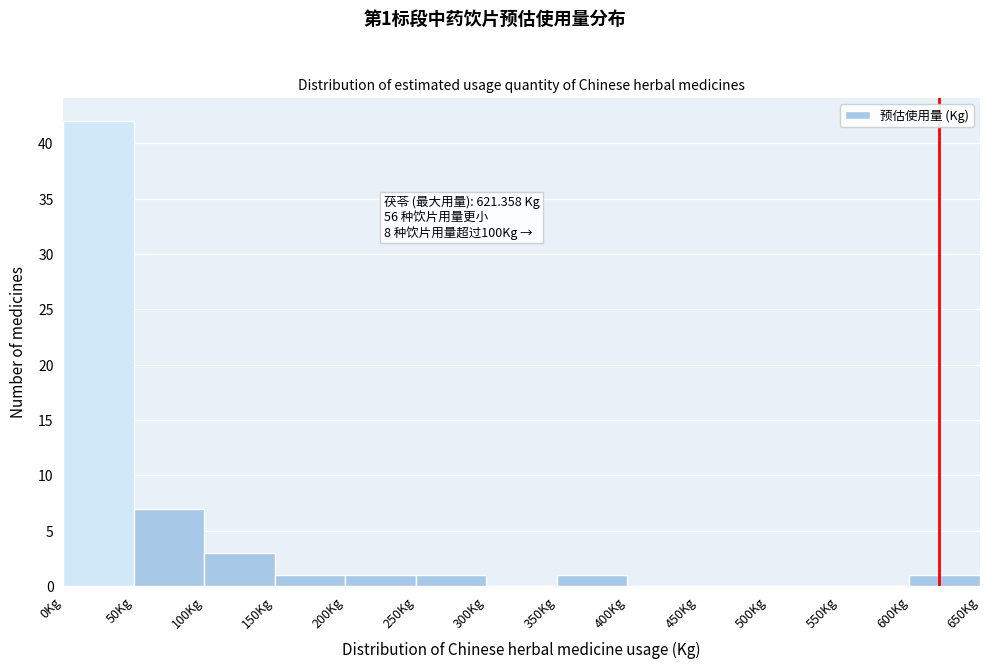

Over which range of the x-axis is the bar tallest?

0 to 50